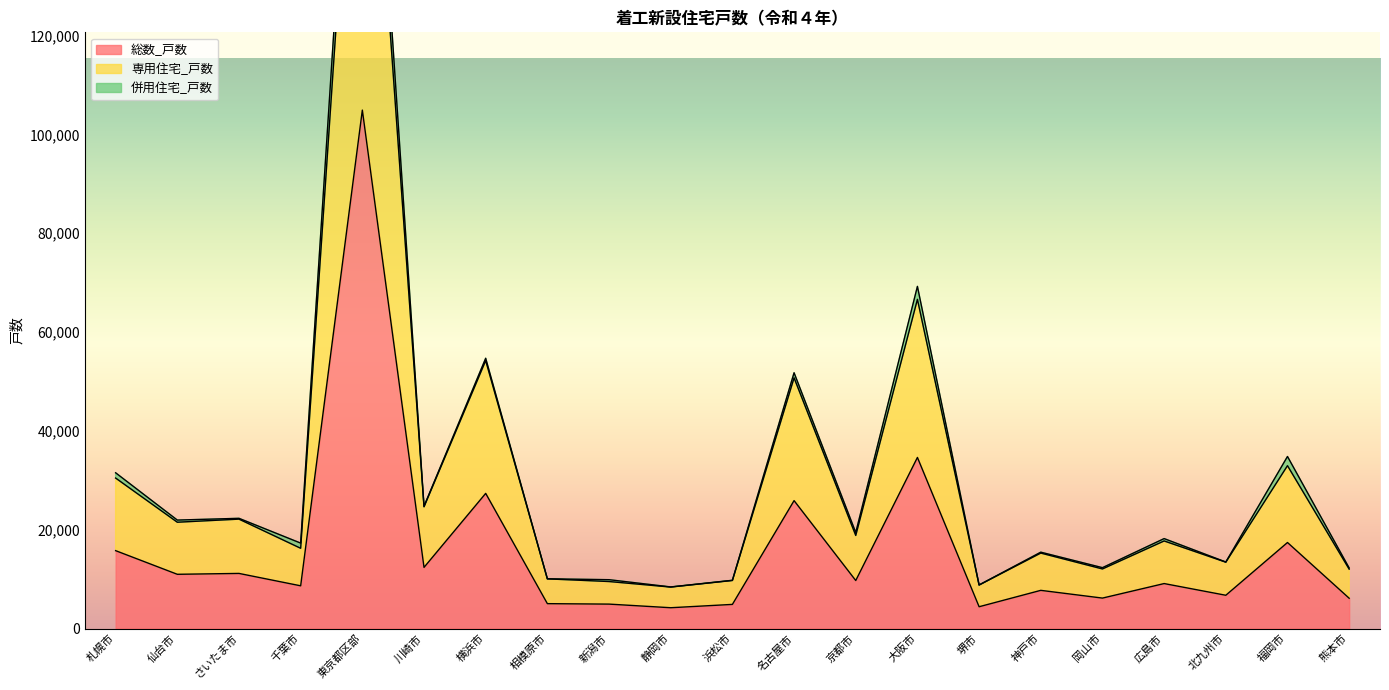

At which label is 総数_戸数 closest to 54572?

大阪市